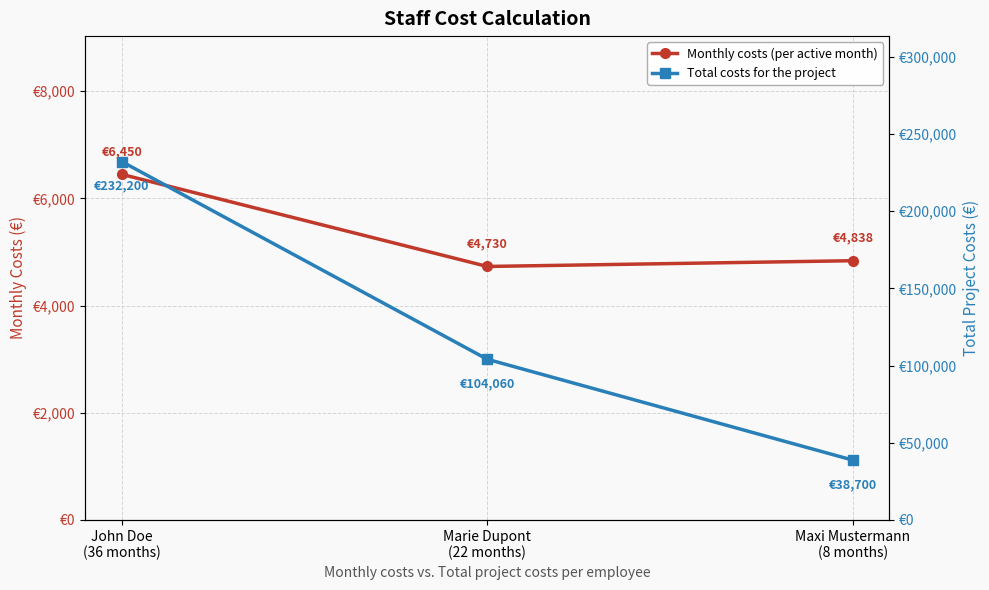

What are all the series names shown in the legend?

Monthly costs (per active month), Total costs for the project